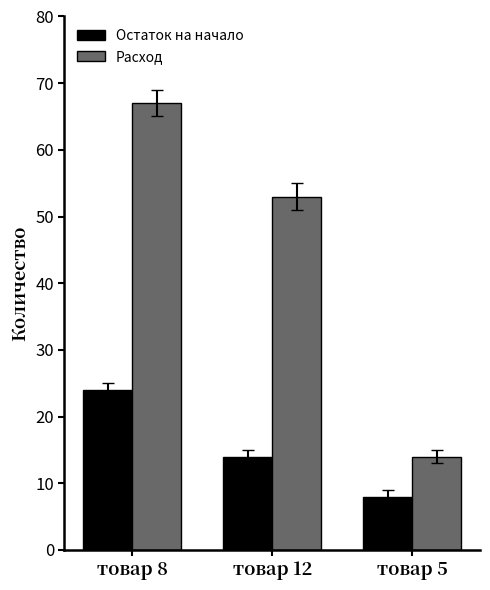

What position from the right is товар 12?

2